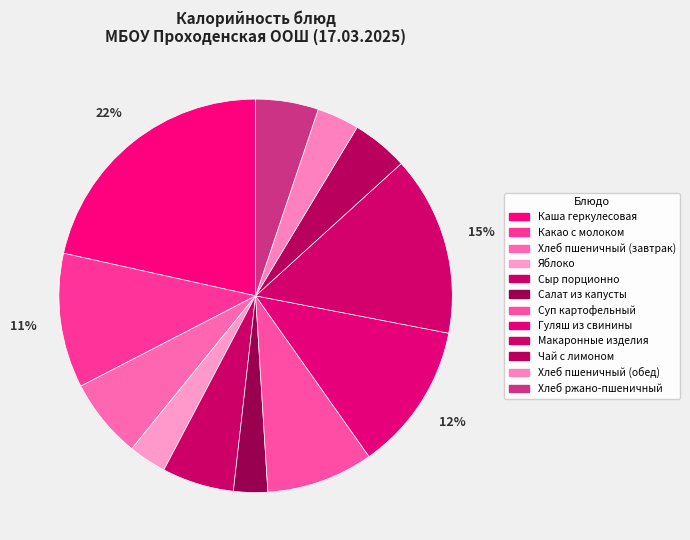

What percentage is the Яблоко slice, to the nearest percent?

3%